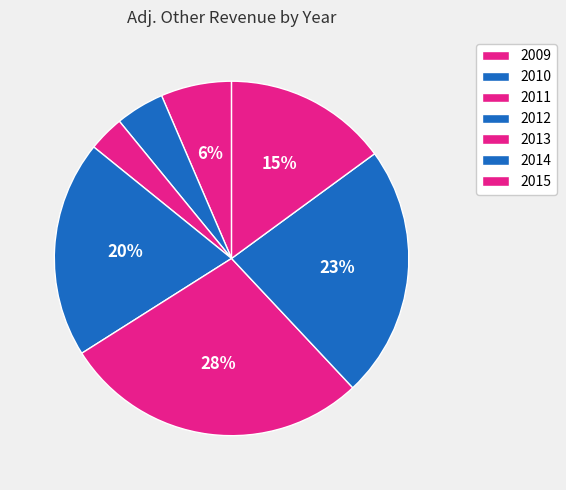

Between 2009 and 2011, which is larger?

2009